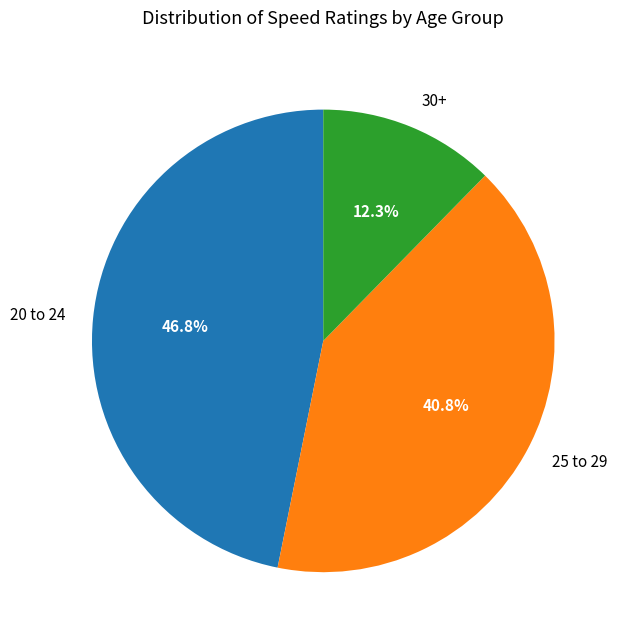

How many slices are in this pie chart?

3